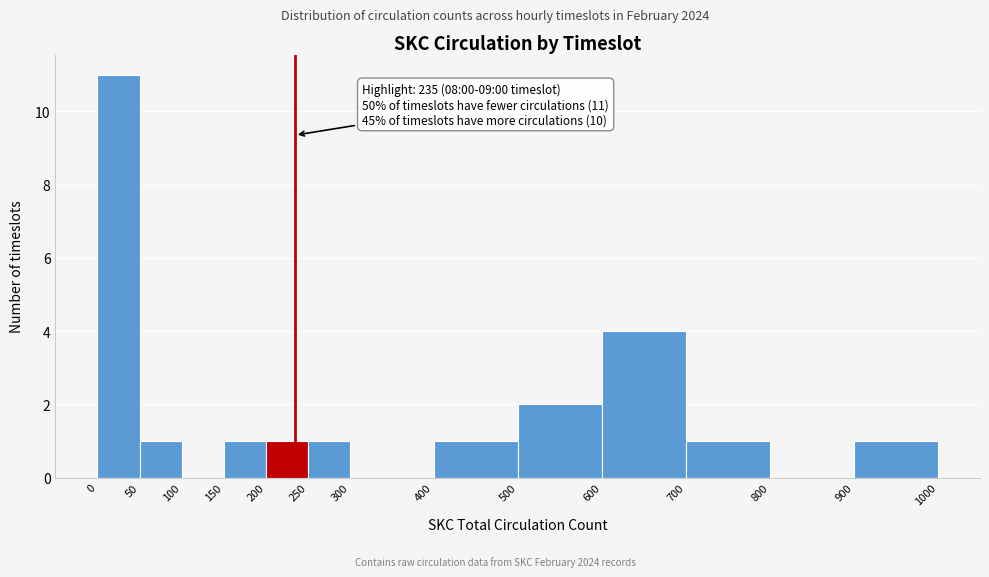

Which range on the x-axis has the tallest bar?

0 to 50